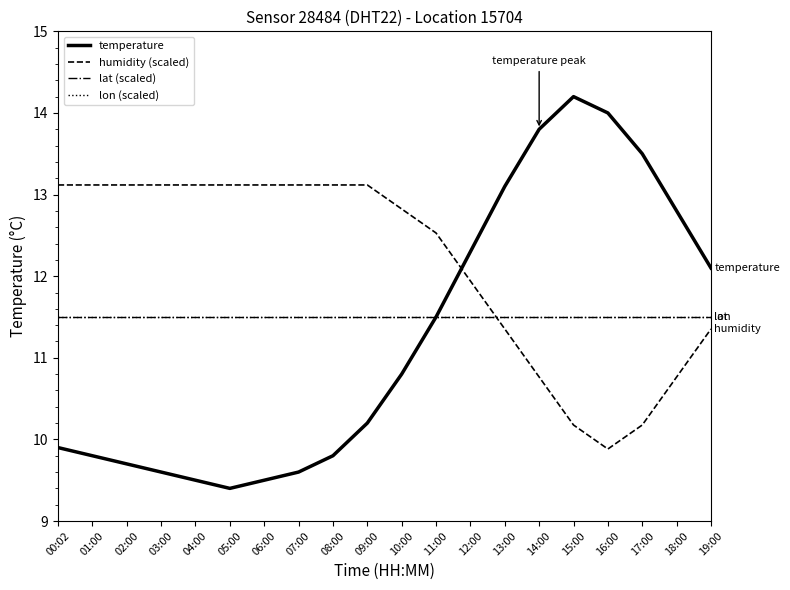

What is the label of the 16th point from the right?

04:00